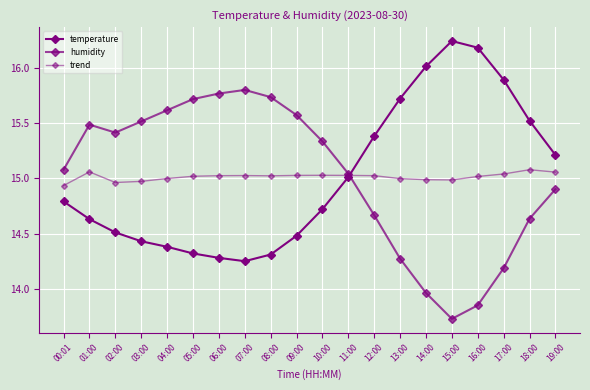

How many lines are shown in the chart?

3